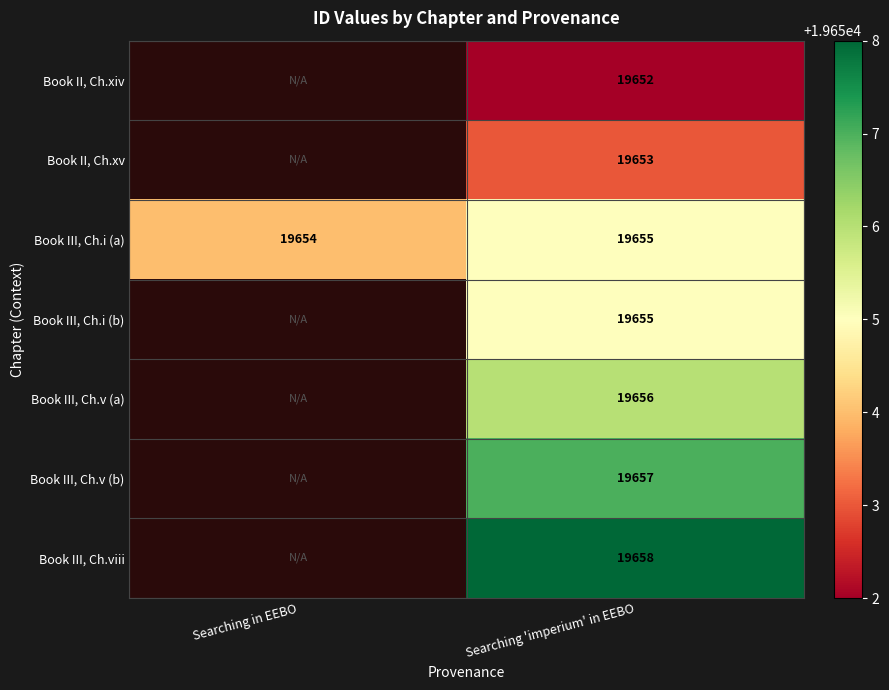

What is the difference between the highest and lowest values at Searching 'imperium' in EEBO?

6